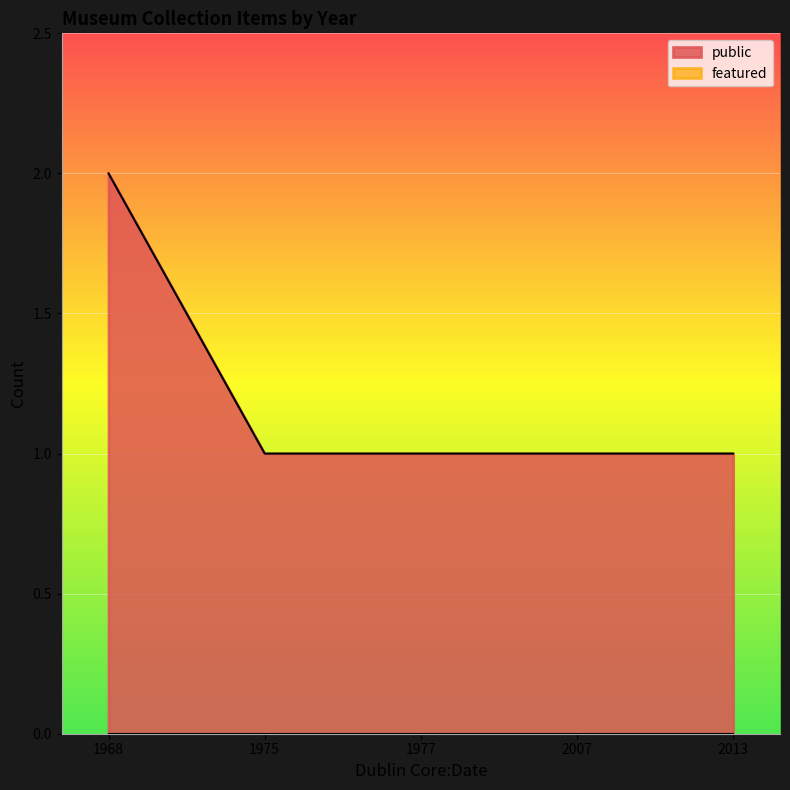

At which category is the sum across all series the highest?

1968